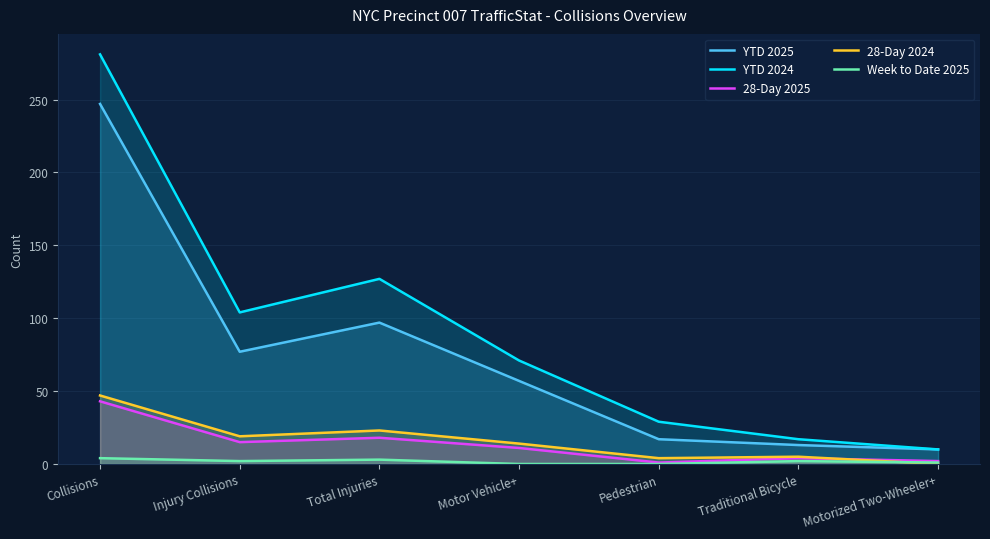

At which category does 28-Day 2024 reach its first local valley?

Injury Collisions